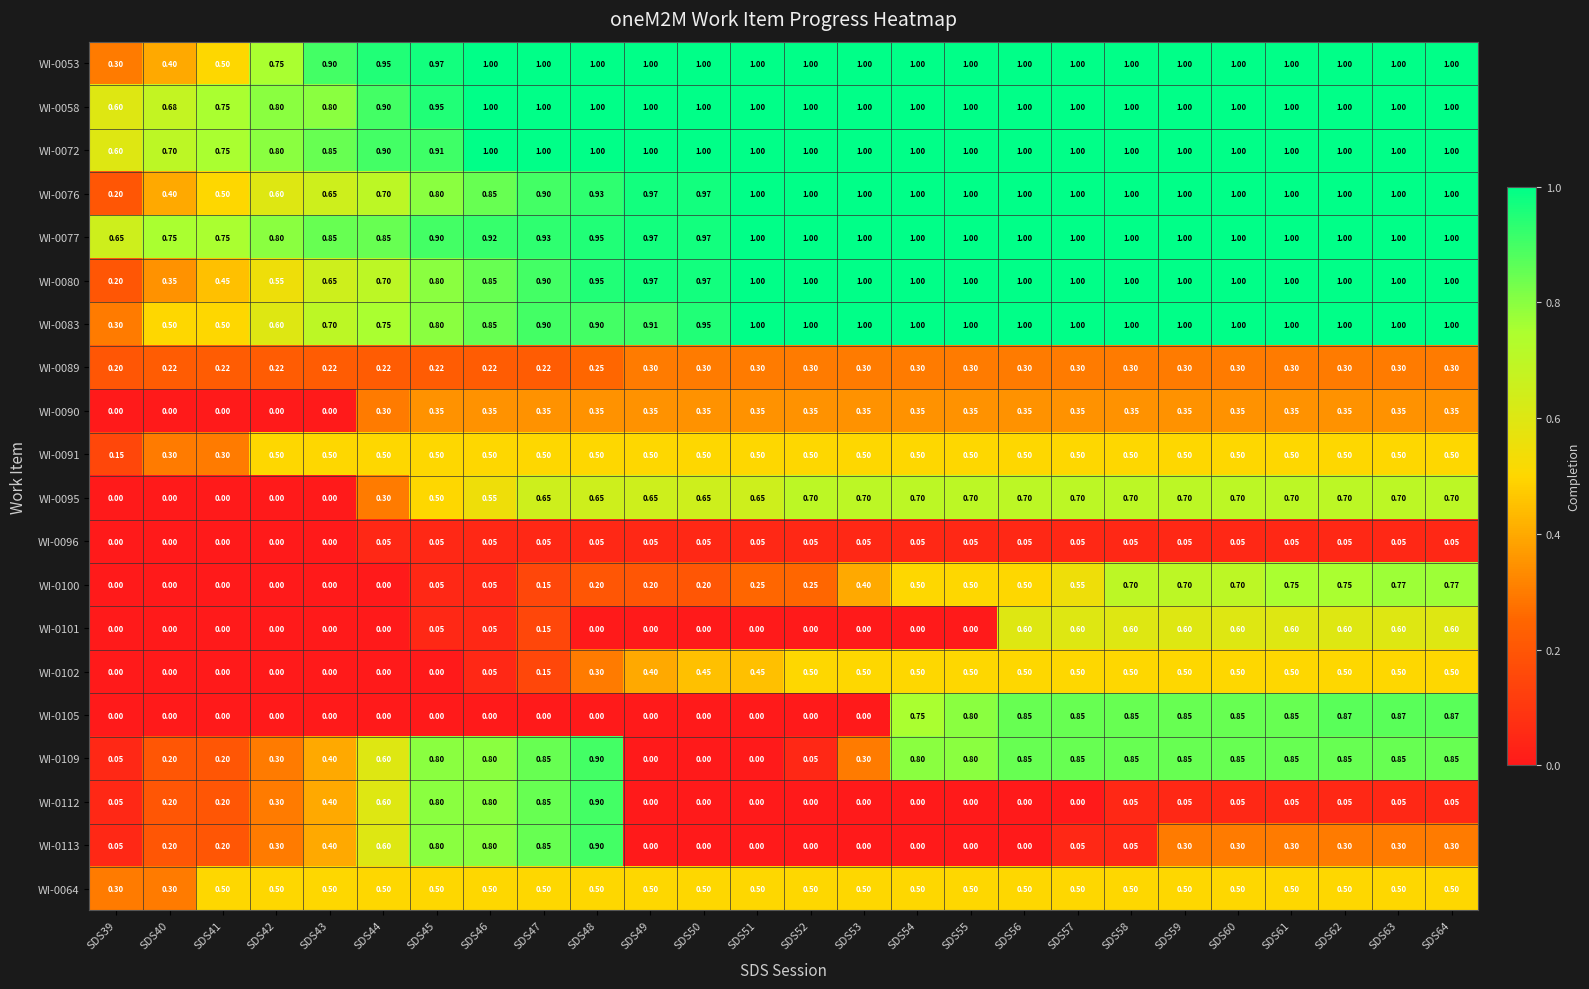

Count the number of data series in this chart.

20